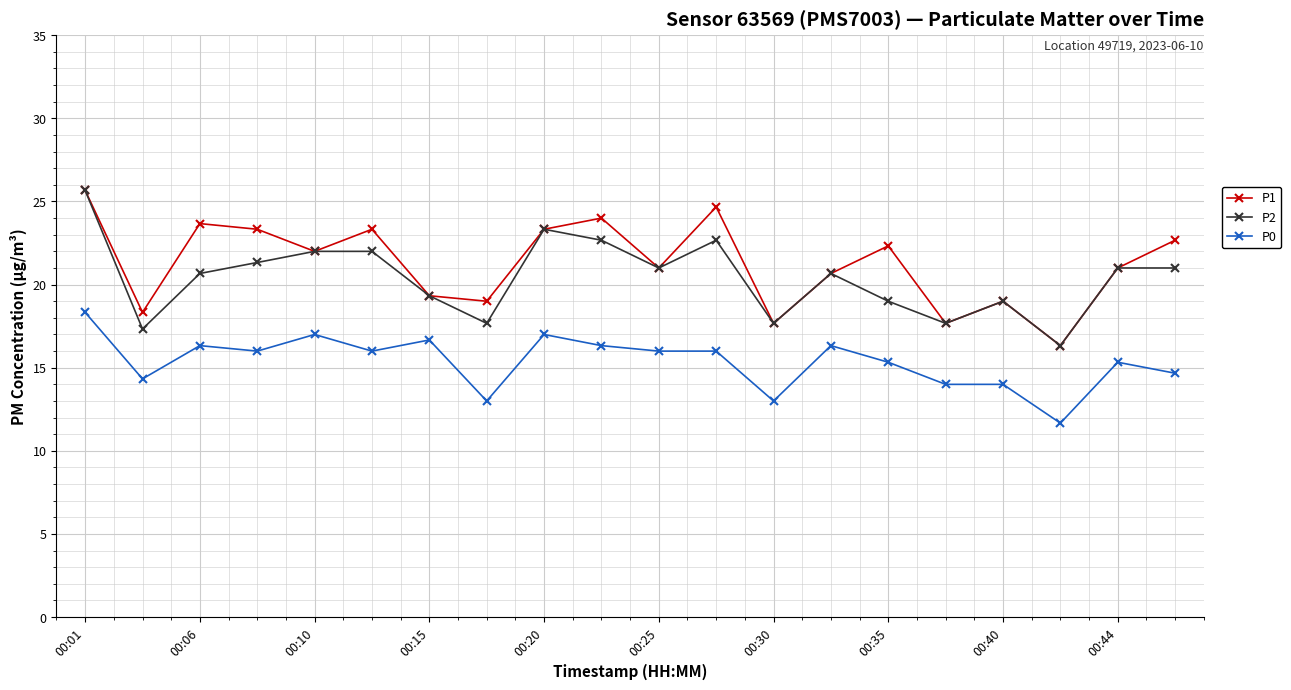

How many lines are shown in the chart?

3